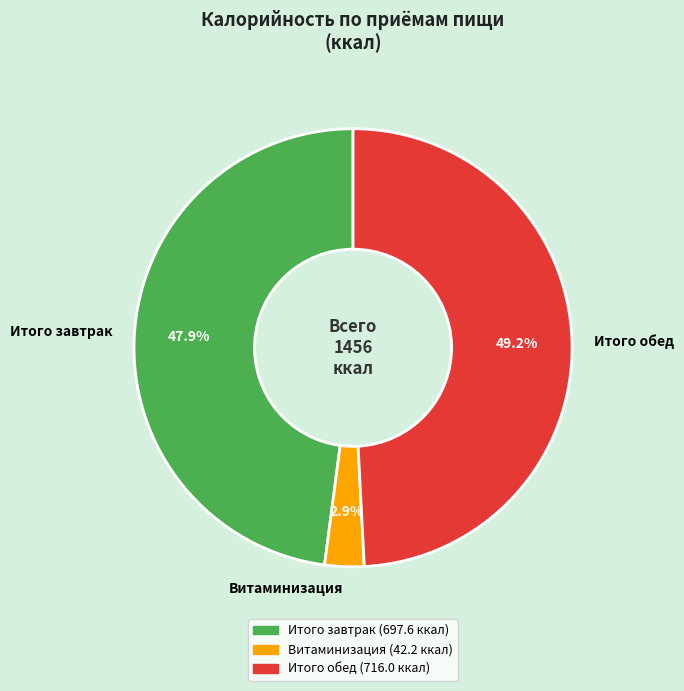

Count the number of slices in the pie.

3